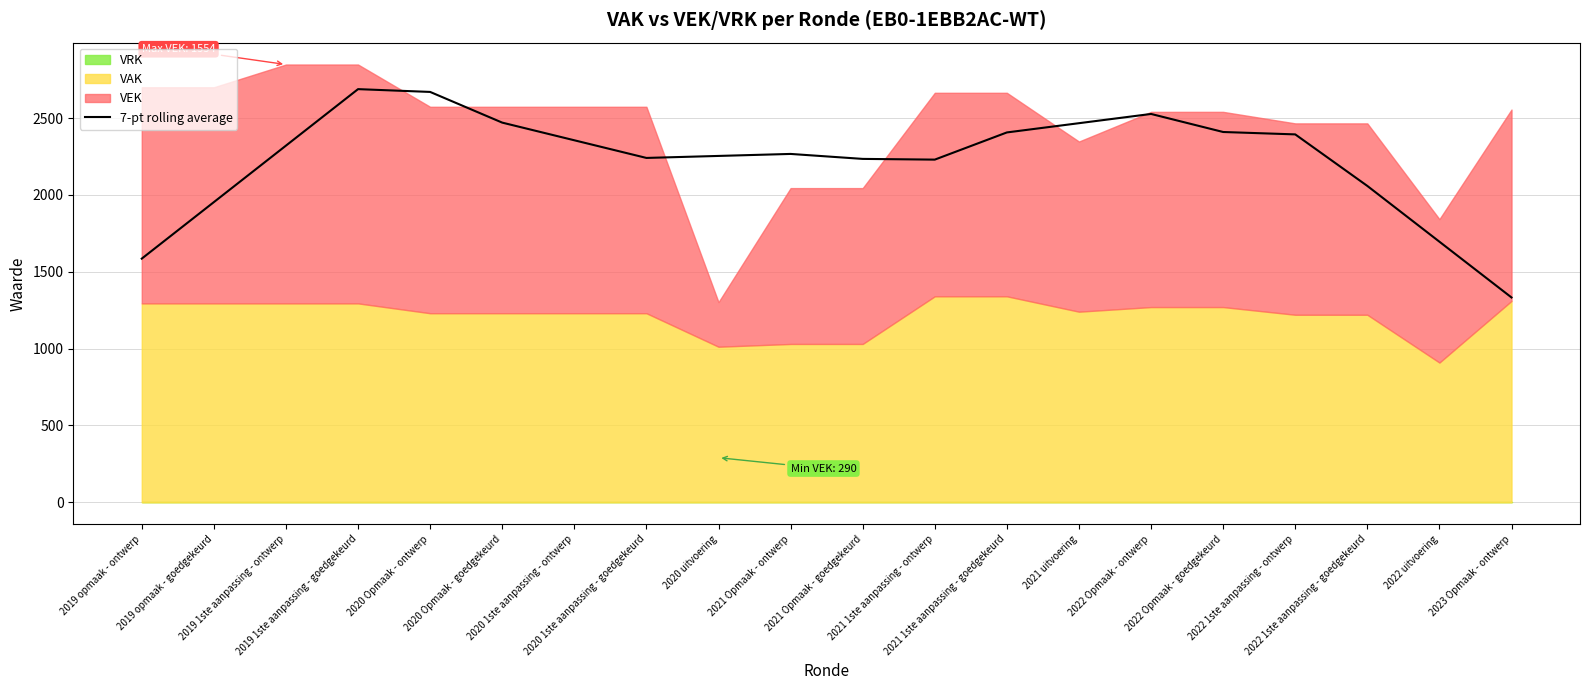

Rank the categories by value from lowest to highest.

2023 Opmaak - ontwerp, 2019 opmaak - ontwerp, 2022 uitvoering, 2019 opmaak - goedgekeurd, 2022 1ste aanpassing - goedgekeurd, 2021 1ste aanpassing - ontwerp, 2021 Opmaak - goedgekeurd, 2020 1ste aanpassing - goedgekeurd, 2020 uitvoering, 2021 Opmaak - ontwerp, 2019 1ste aanpassing - ontwerp, 2020 1ste aanpassing - ontwerp, 2022 1ste aanpassing - ontwerp, 2021 1ste aanpassing - goedgekeurd, 2022 Opmaak - goedgekeurd, 2021 uitvoering, 2020 Opmaak - goedgekeurd, 2022 Opmaak - ontwerp, 2020 Opmaak - ontwerp, 2019 1ste aanpassing - goedgekeurd